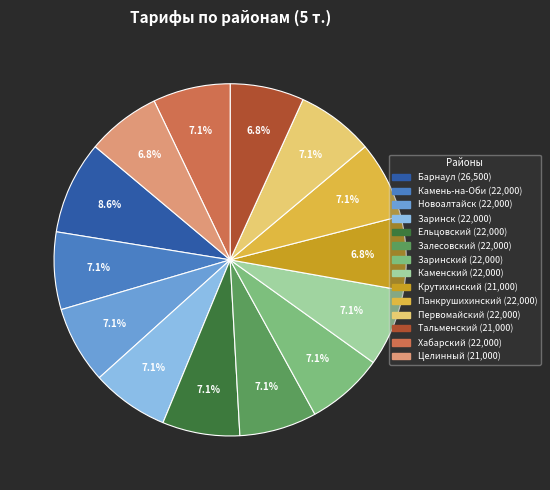

Does any single category account for the majority?

No